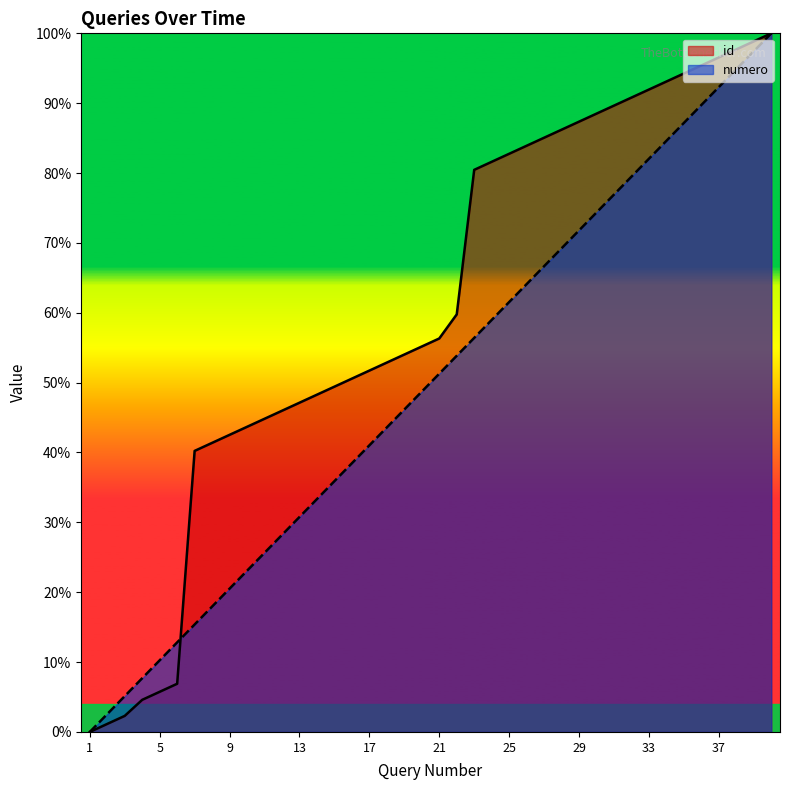

Reading left to right, what are all the values shown in this chart?

id: 1=0.0	2=0.0	3=0.0	4=0.0	5=0.1	6=0.1	7=0.4	8=0.4	9=0.4	10=0.4	11=0.4	12=0.5	13=0.5	14=0.5	15=0.5	16=0.5	17=0.5	18=0.5	19=0.5	20=0.6	21=0.6	22=0.6	23=0.8	24=0.8	25=0.8	26=0.8	27=0.9	28=0.9	29=0.9	30=0.9	31=0.9	32=0.9	33=0.9	34=0.9	35=0.9	36=1.0	37=1.0	38=1.0	39=1.0	40=1.0
numero: 1=0.0	2=0.0	3=0.1	4=0.1	5=0.1	6=0.1	7=0.2	8=0.2	9=0.2	10=0.2	11=0.3	12=0.3	13=0.3	14=0.3	15=0.4	16=0.4	17=0.4	18=0.4	19=0.5	20=0.5	21=0.5	22=0.5	23=0.6	24=0.6	25=0.6	26=0.6	27=0.7	28=0.7	29=0.7	30=0.7	31=0.8	32=0.8	33=0.8	34=0.8	35=0.9	36=0.9	37=0.9	38=0.9	39=1.0	40=1.0